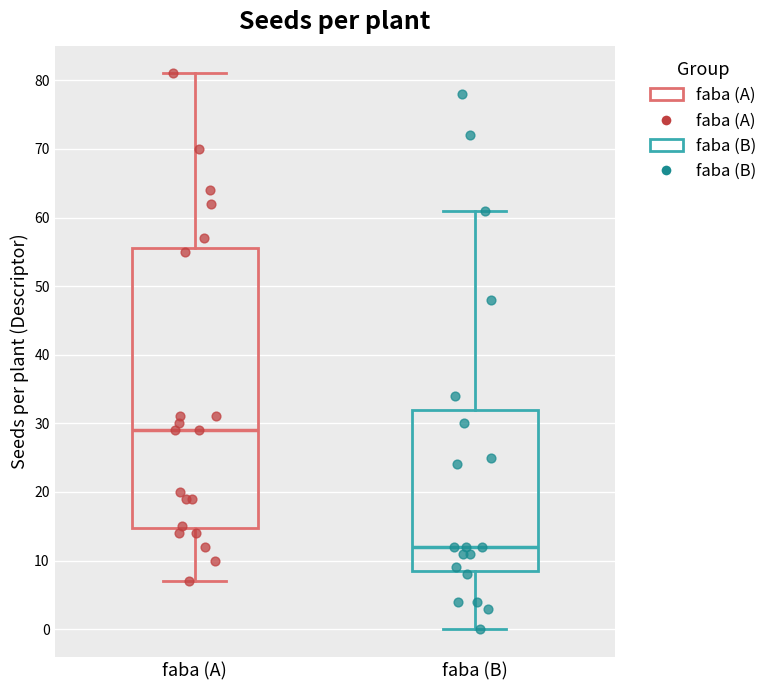

Which box is the tallest, from its lower edge to its upper edge?

faba (A)